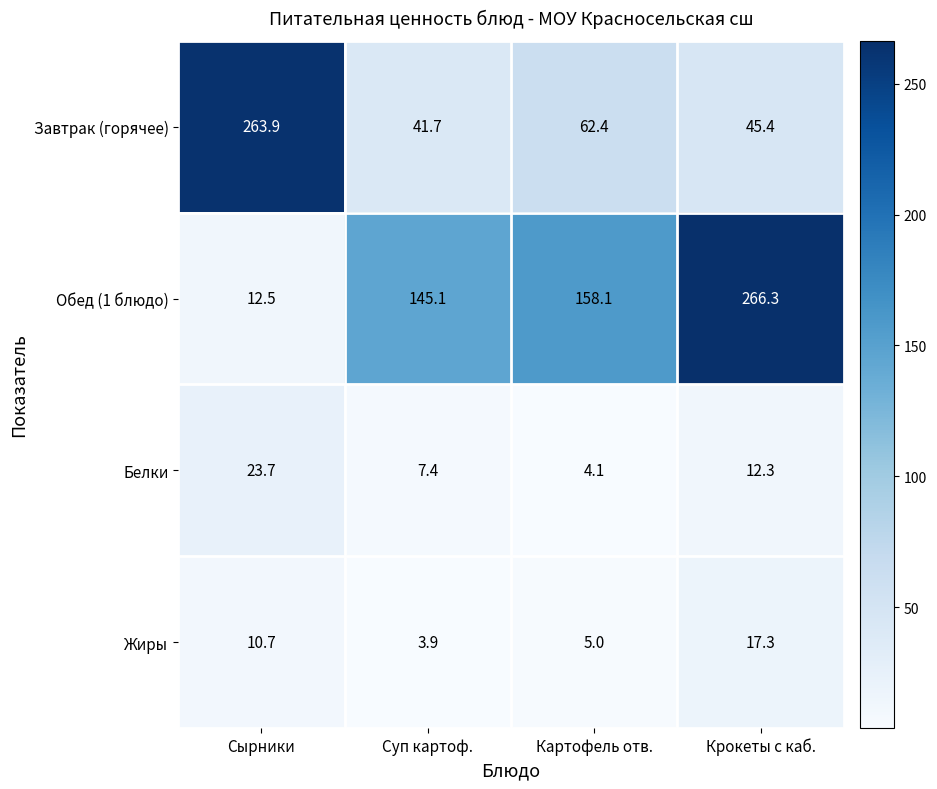

At which category does the chart reach its minimum across all series?

Суп картоф.